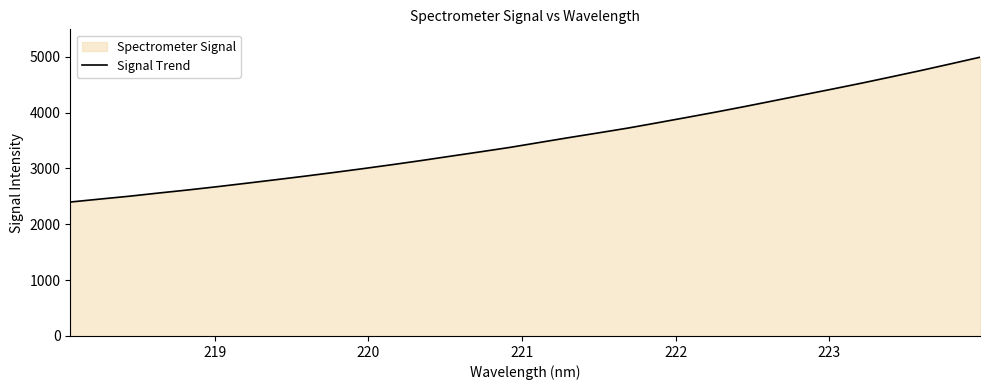

What is the minimum value shown in the chart?

2398.0